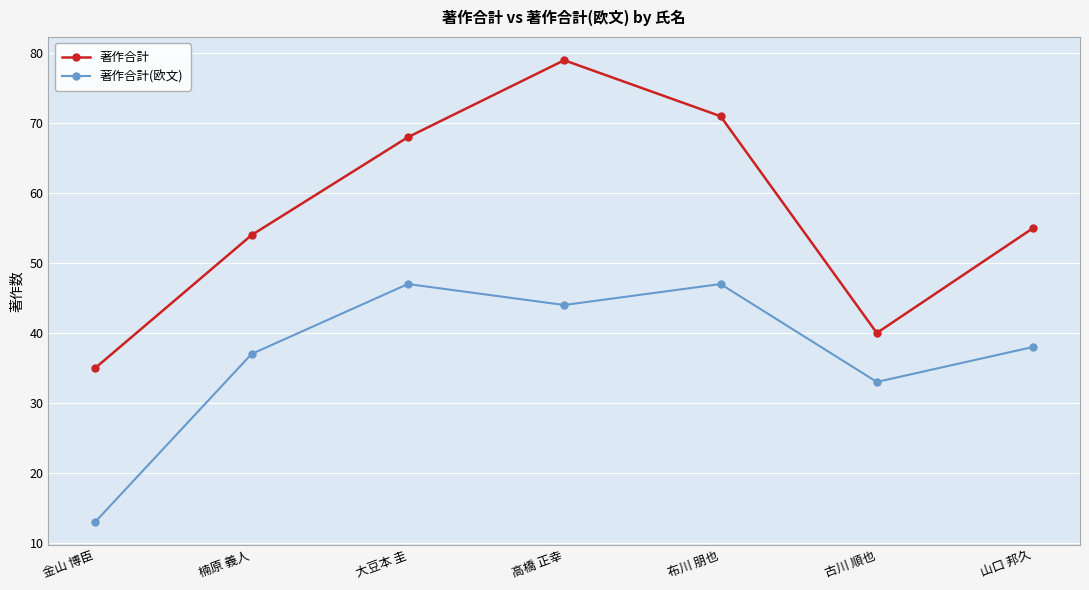

List the series in order of their overall mean, lowest first.

著作合計(欧文), 著作合計